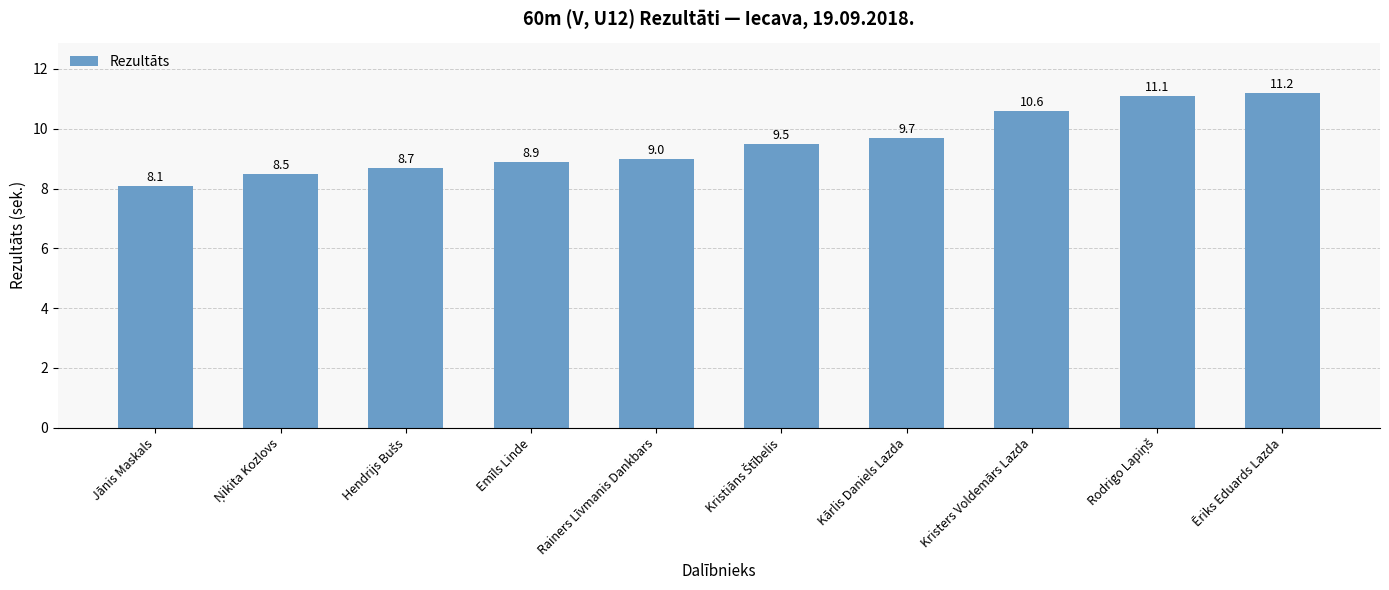

The value at Jānis Maskals is 8.1. True or false?

True